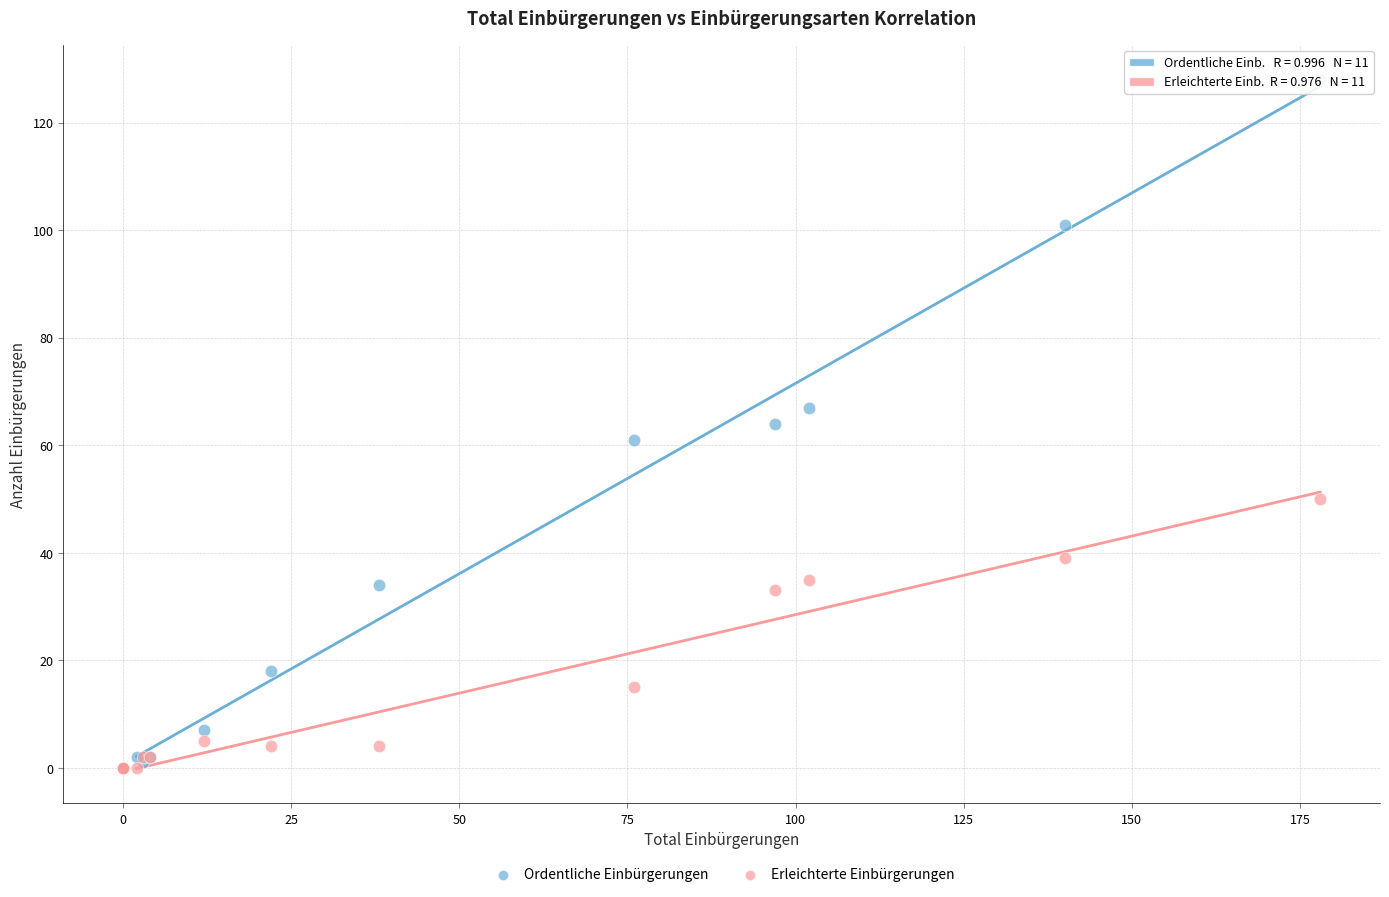

Which series has the largest Y range (max minus min)?

Ordentliche Einbürgerungen